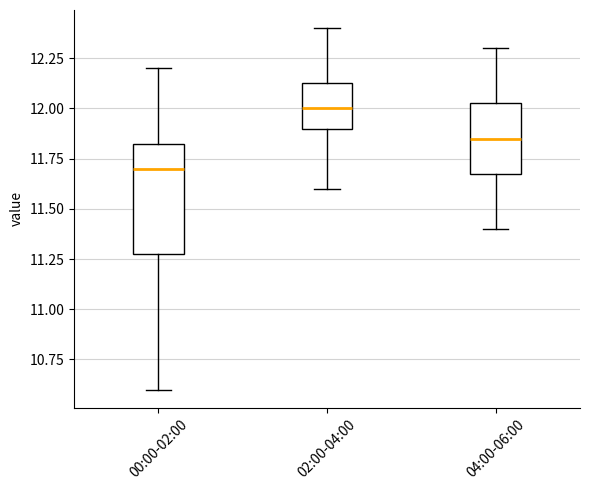

Where is the lower edge of the box for 04:00-06:00 on the y-axis? The values are not printed on the chart, so give them approximately, as read against the axis.

11.70